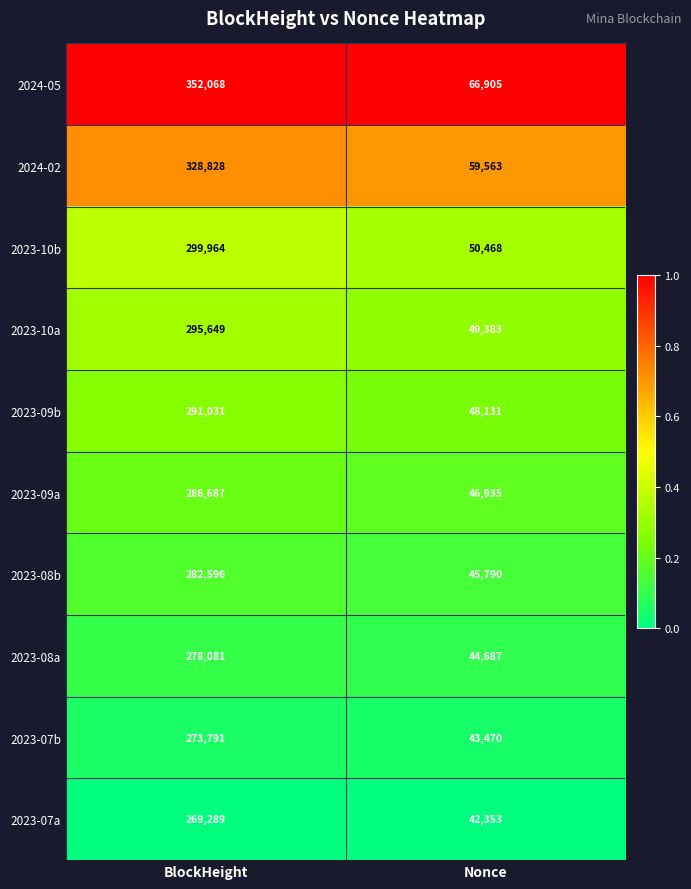

What is the average value of the 2024-02 series?

194196